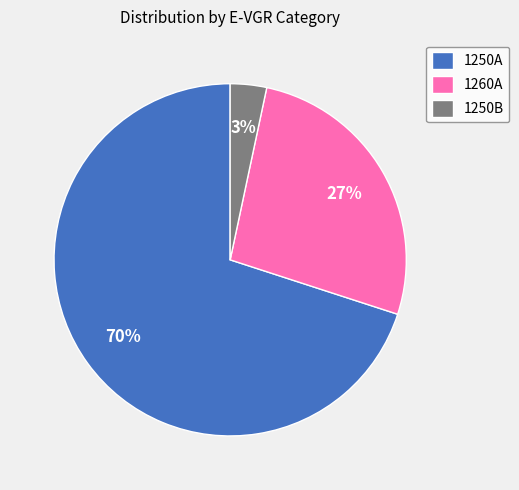

Which category accounts for the majority?

1250A